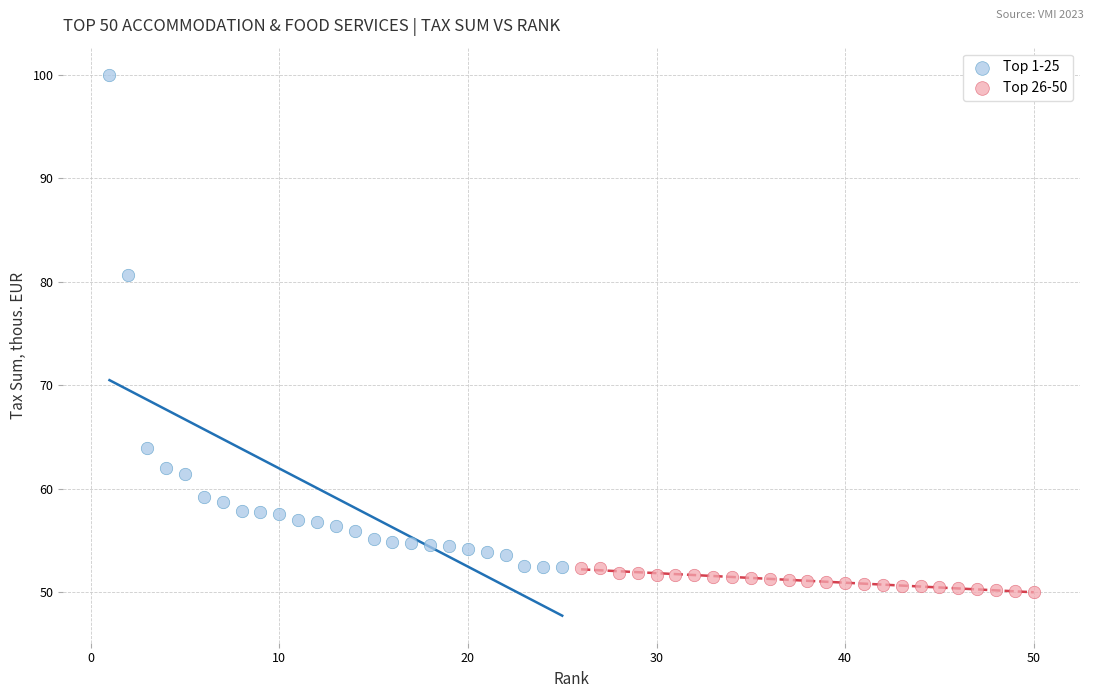

Which series reaches the maximum Y coordinate?

Top 1-25